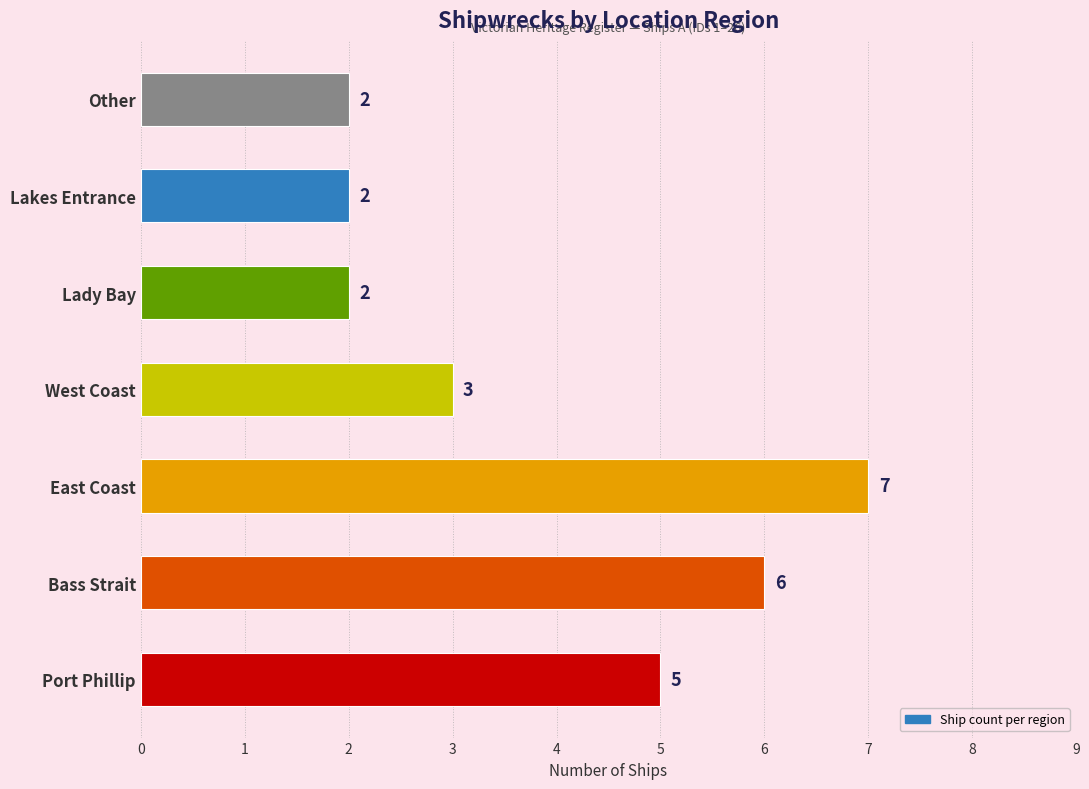

The chart shows a value of 4 at Other. True or false?

False